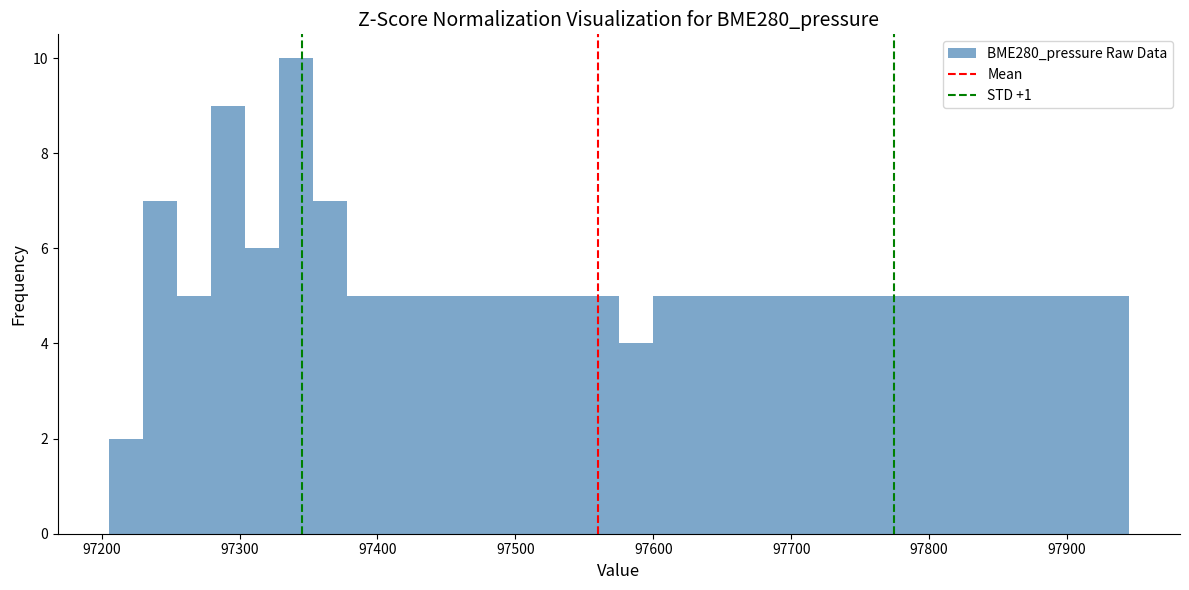

Read against the x-axis, roughly where is the centre of the tallest bar?

97340